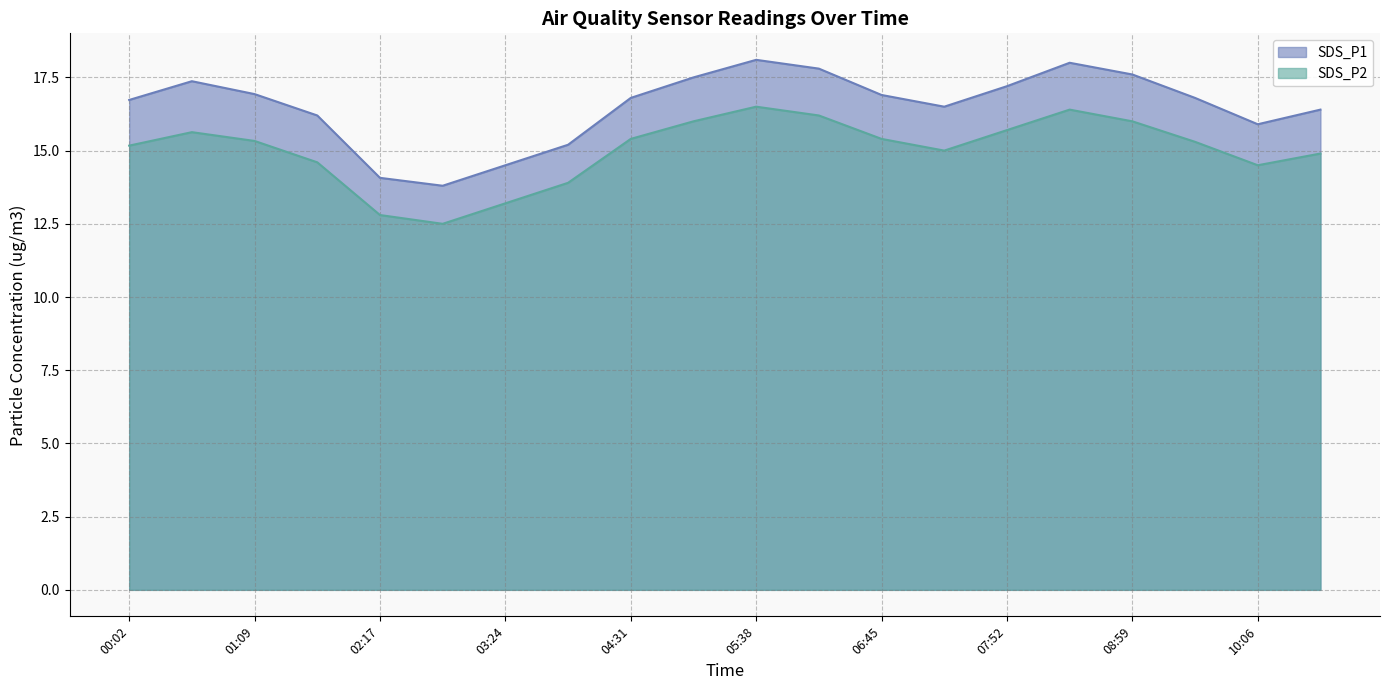

What is the value of the SDS_P2 point at the 2nd from the left?

15.6